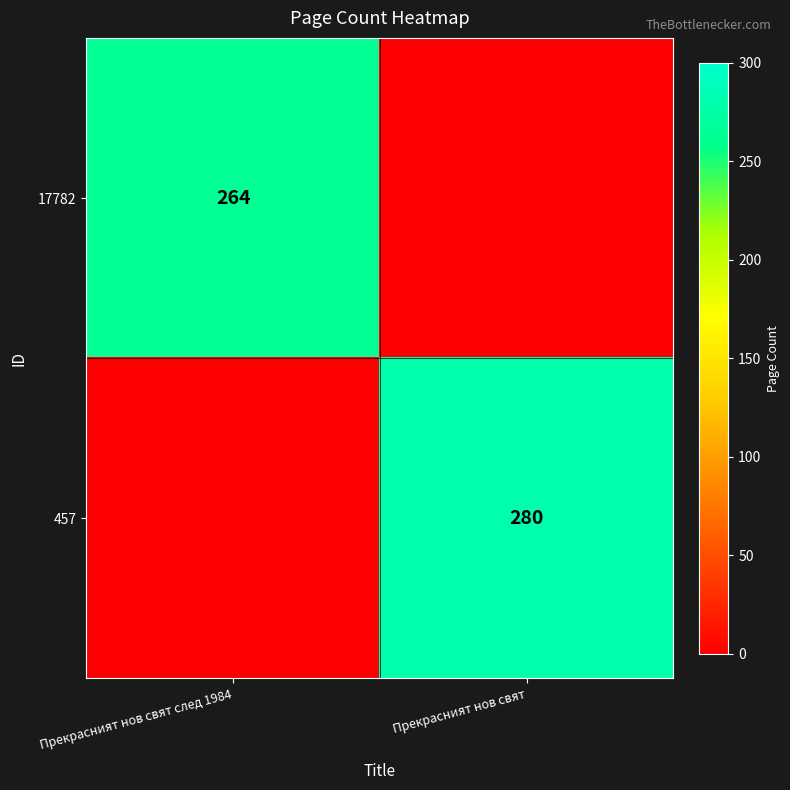

At how many categories does at least one series exceed 277?

1